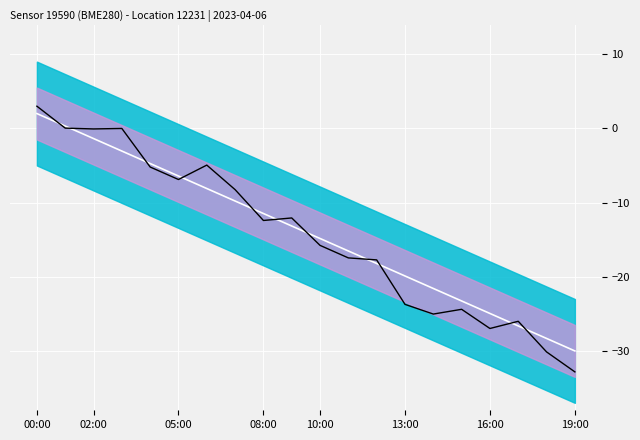

What is the sum of all center values?

-280.0